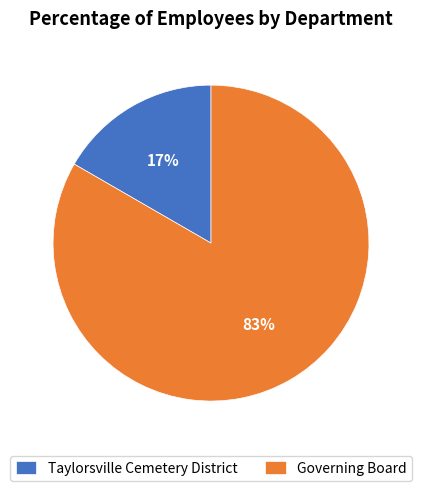

Do Governing Board and Taylorsville Cemetery District together represent more than half of the pie?

Yes